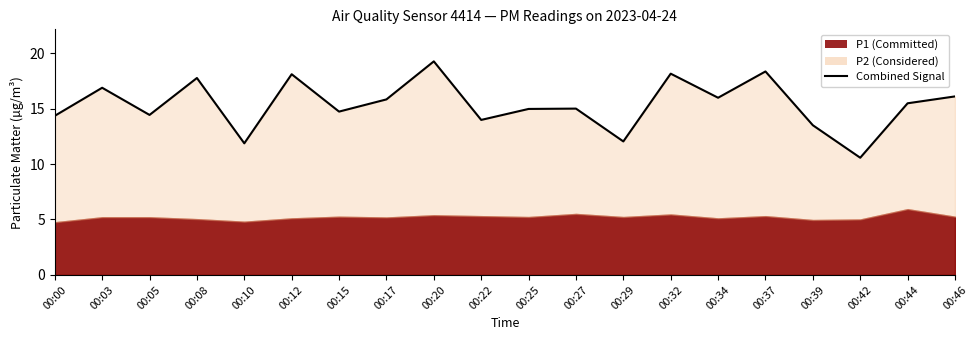

Is it true that the value at 00:00 is 19.0?

False